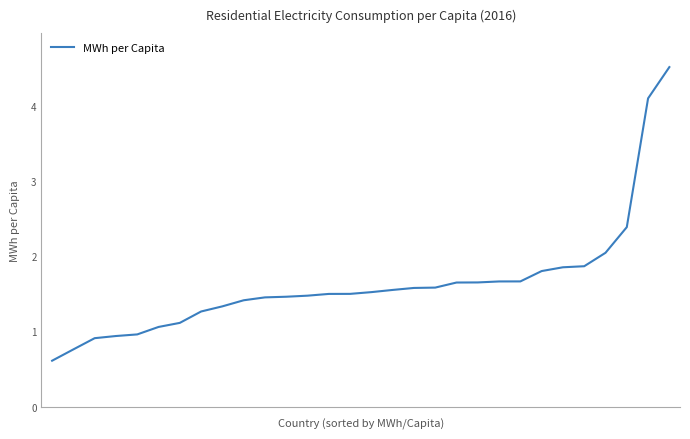

What is the minimum value shown in the chart?

0.6